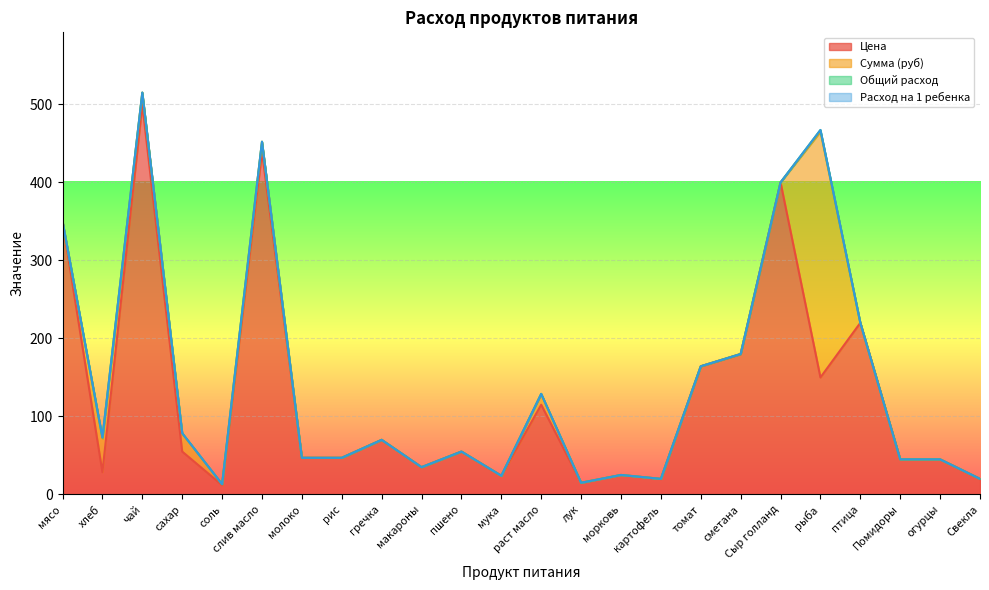

Does the chart display data point markers on the line(s)?

No